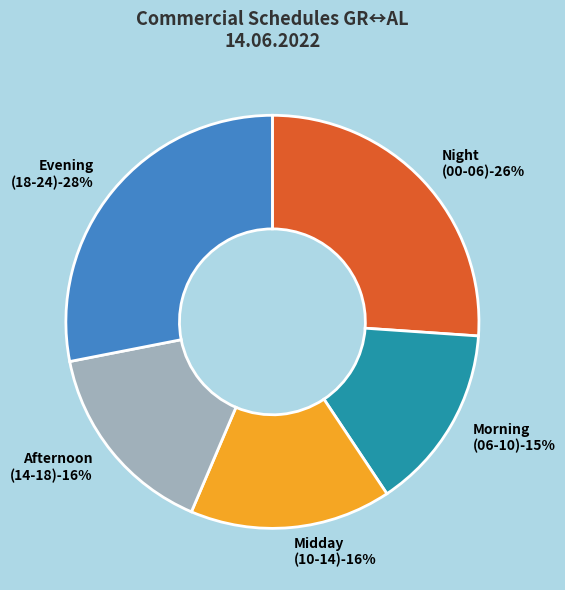

What portion of the pie excludes 20:00-21:00?

93.9%